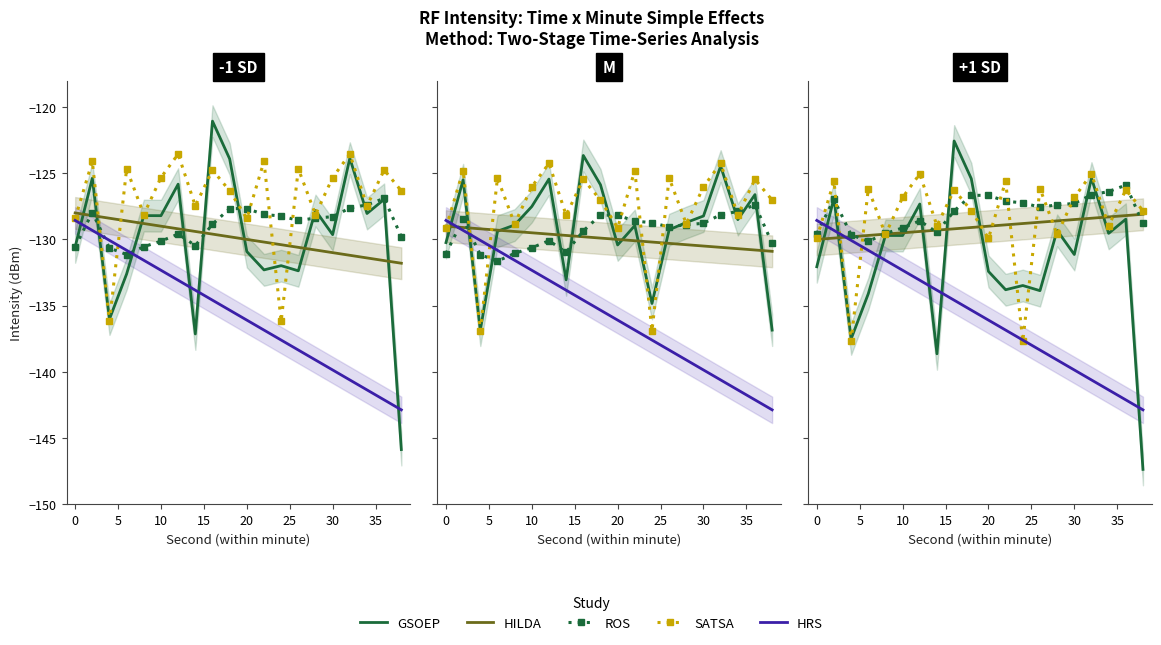

Between 15 and 14, which is larger?

14